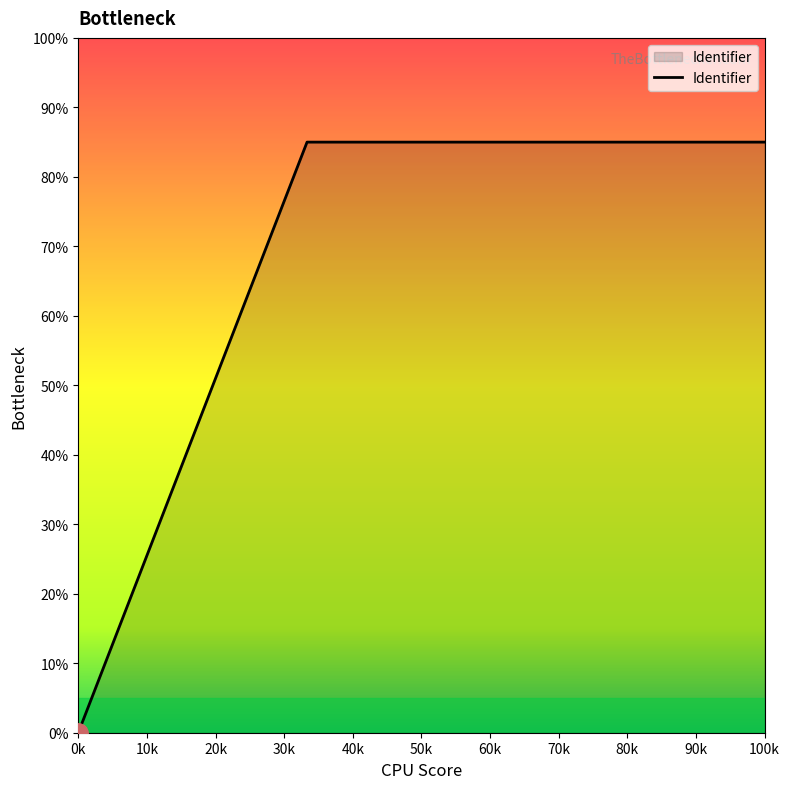

What is the average value?

63.7